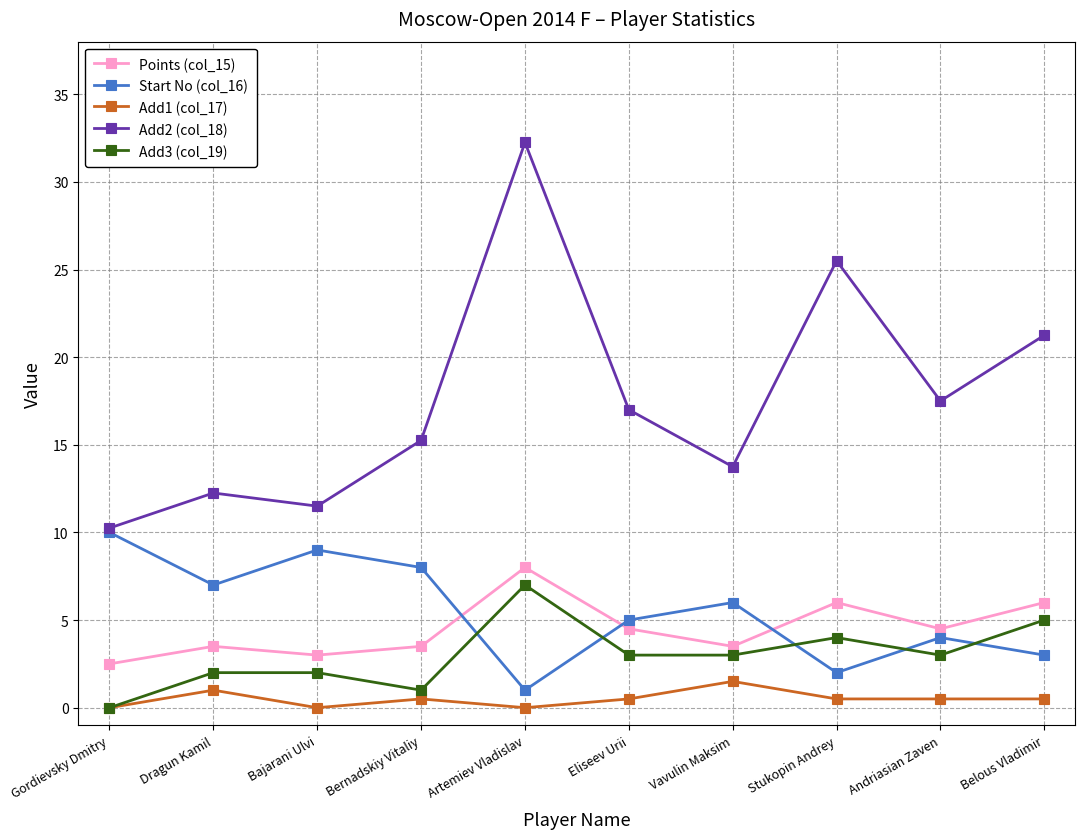

List the series in order of their peak value, highest first.

Add2 (col_18), Start No (col_16), Points (col_15), Add3 (col_19), Add1 (col_17)